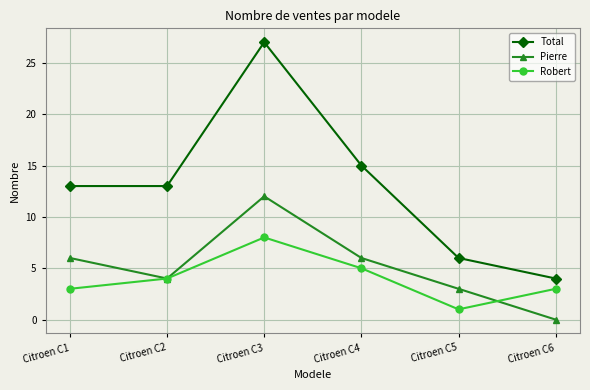

What is the difference between the maximum and second lowest values in the Total series?

21